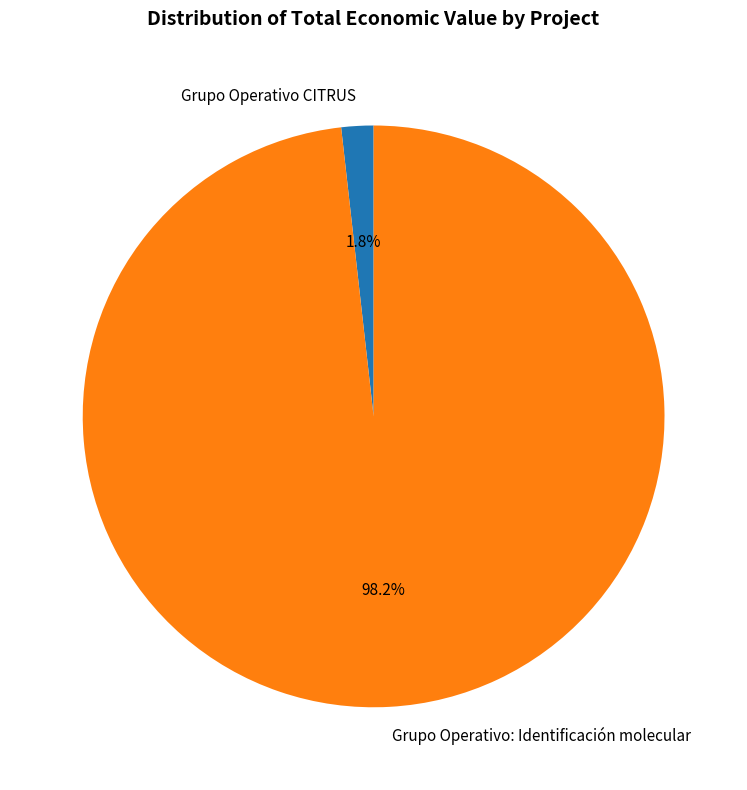

What percentage is the Grupo Operativo: Identificación molecular slice, to the nearest percent?

98%